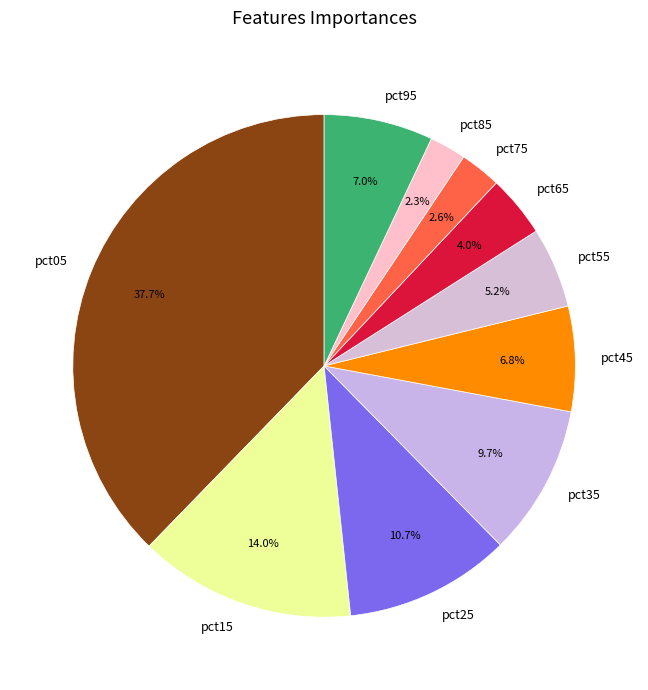

To the nearest percent, what portion does pct45 represent?

7%